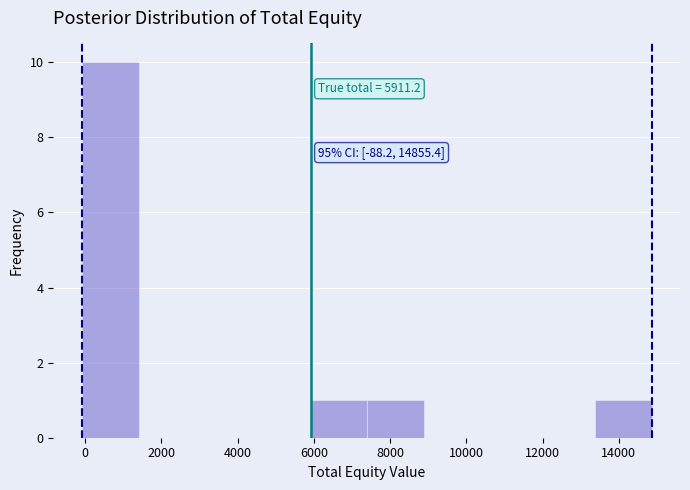

Which range on the x-axis has the tallest bar?

0 to 1400